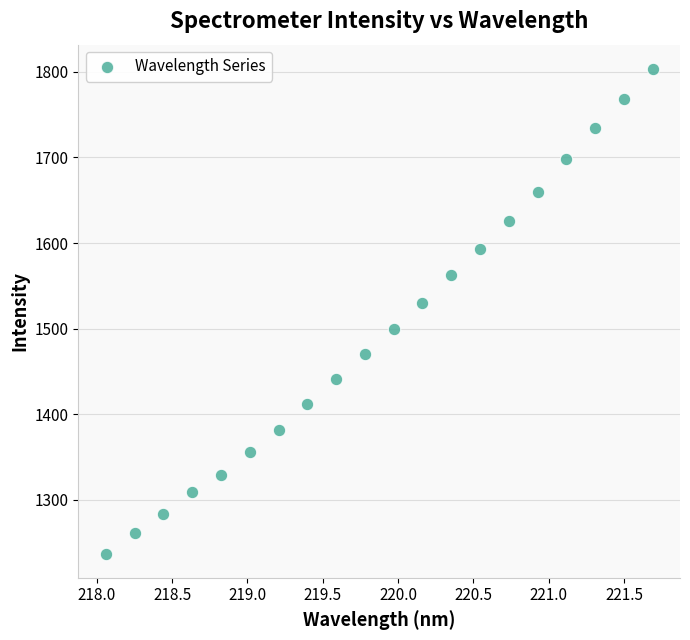

What is the range of X values (max minus min)?

3.6